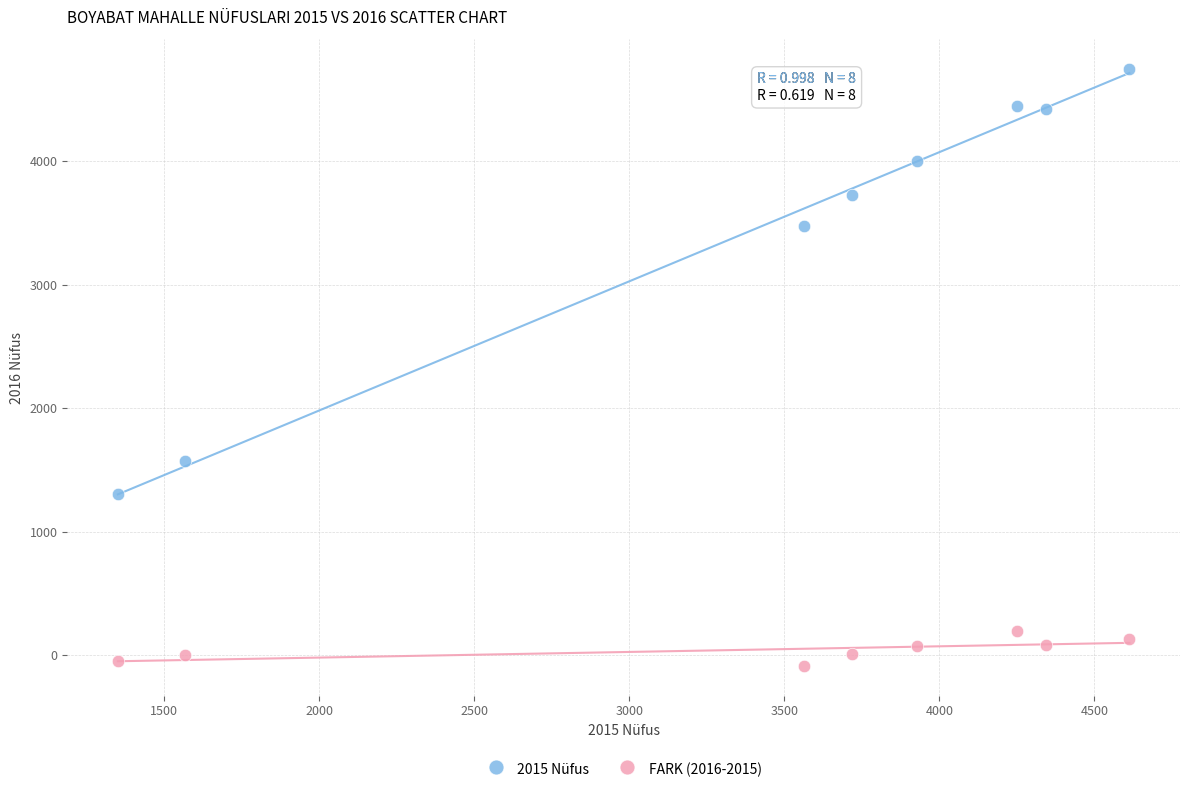

Across all data points, what is the range of Y values (max minus min)?

4828